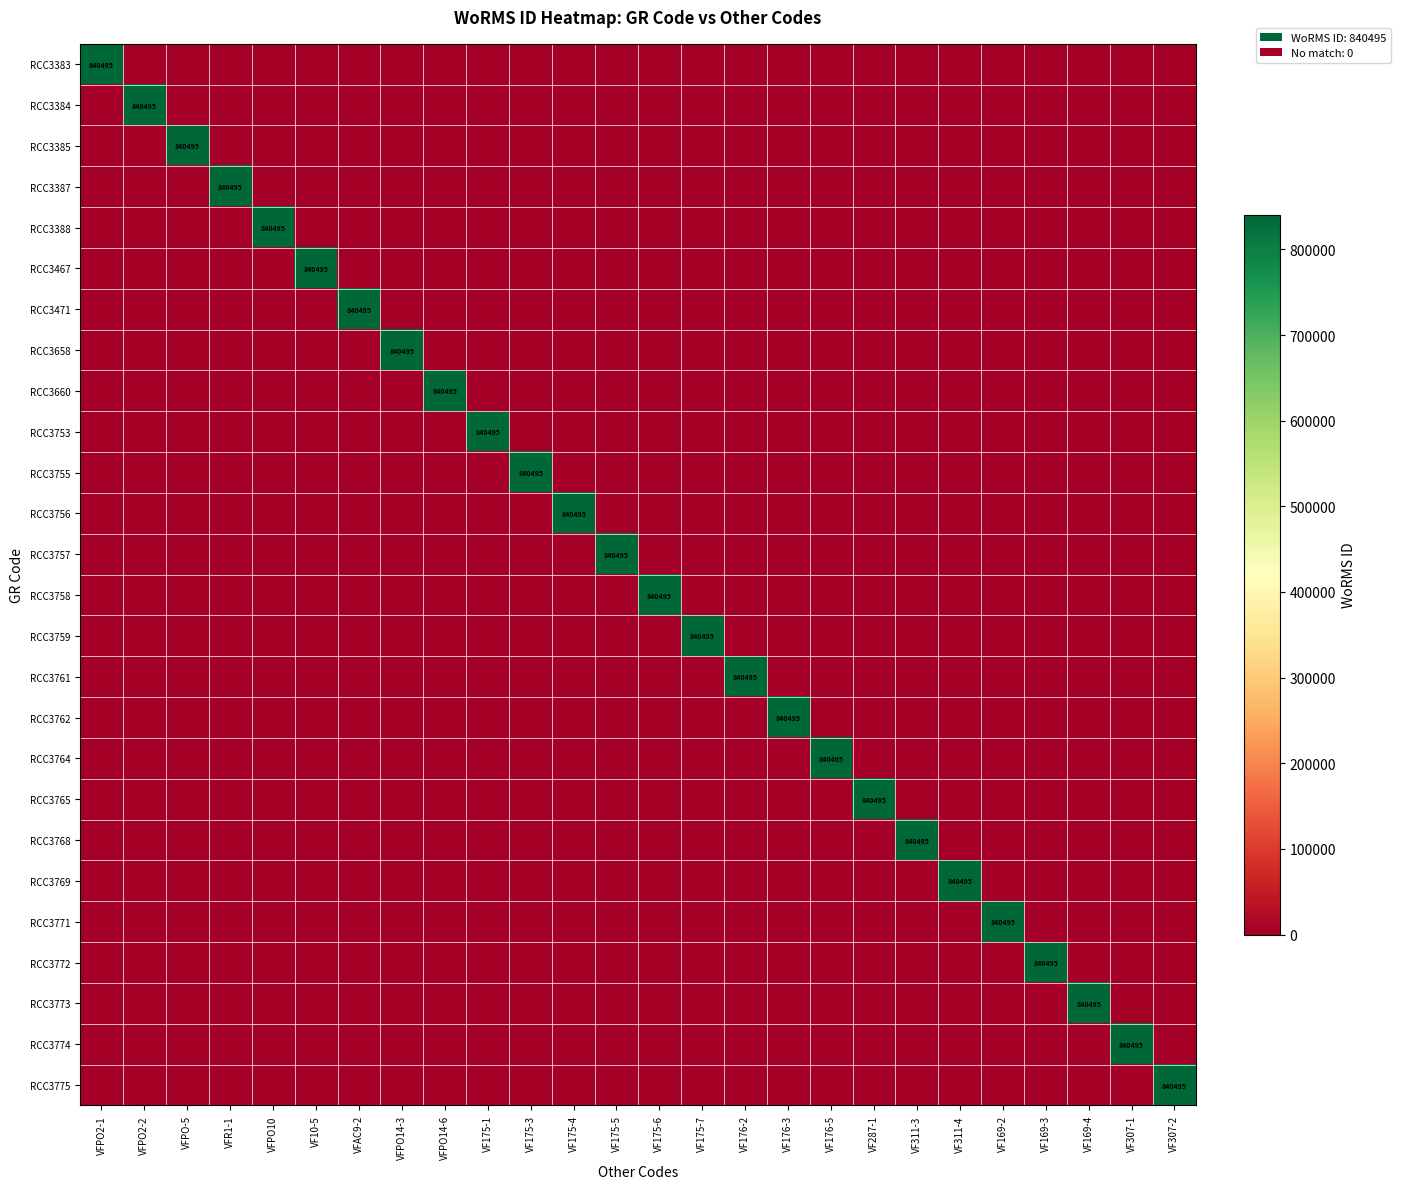

Between VF169-2 and VFPO-5, which is larger?

VF169-2